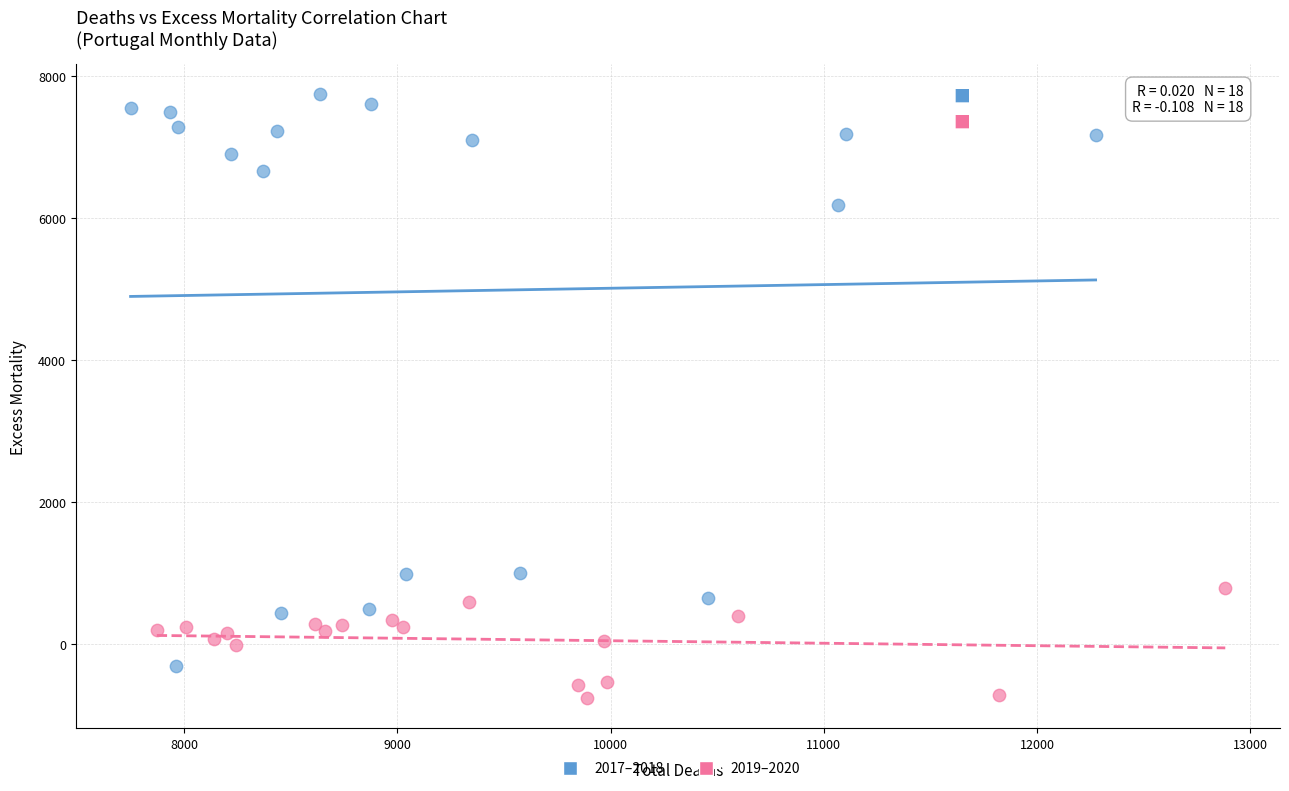

Which series contains the lowest Y value?

2019–2020